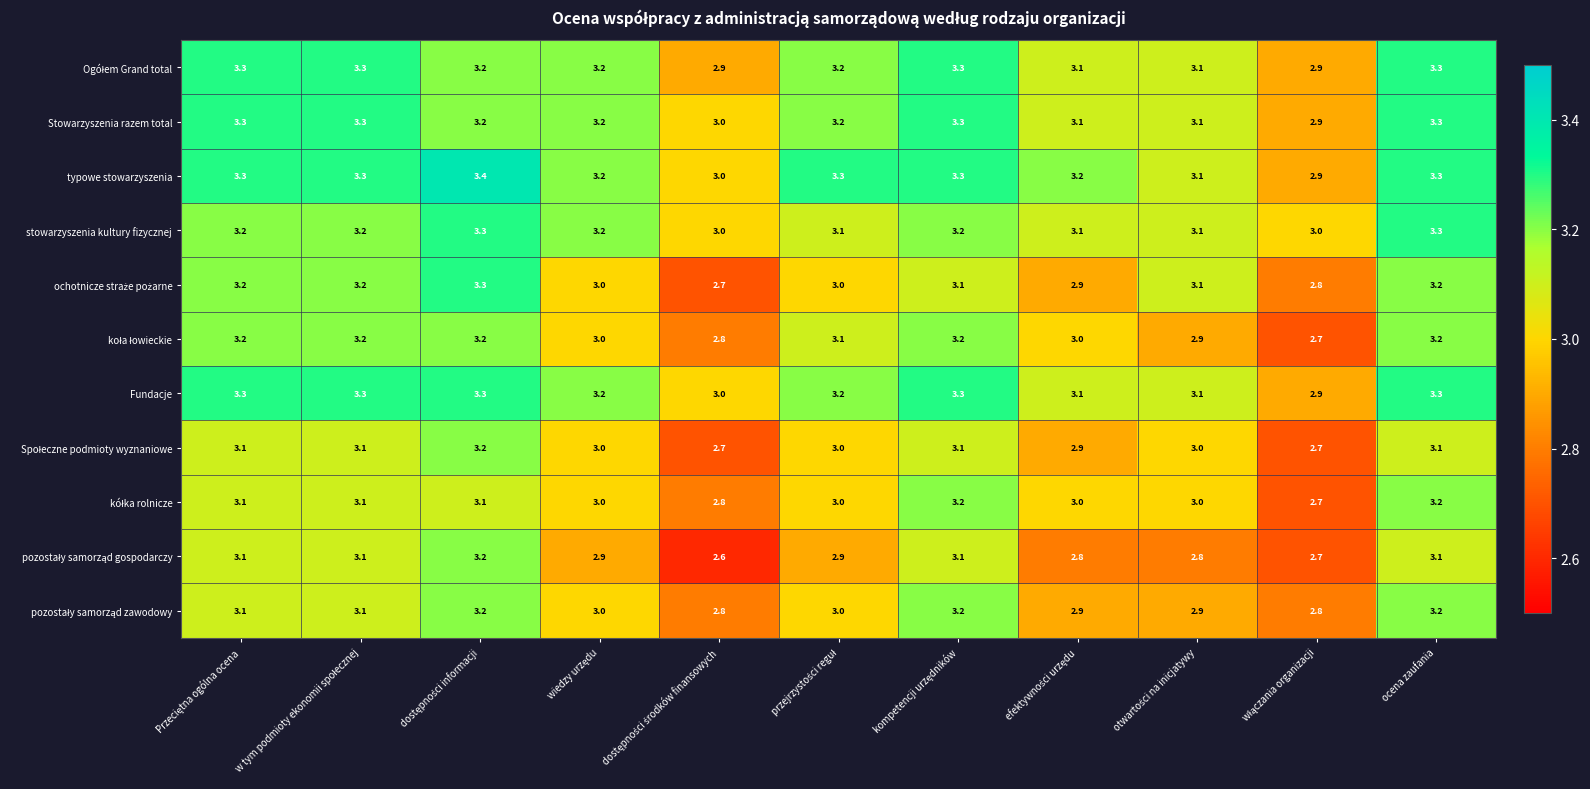

What is the average value of the typowe stowarzyszenia series?

3.2